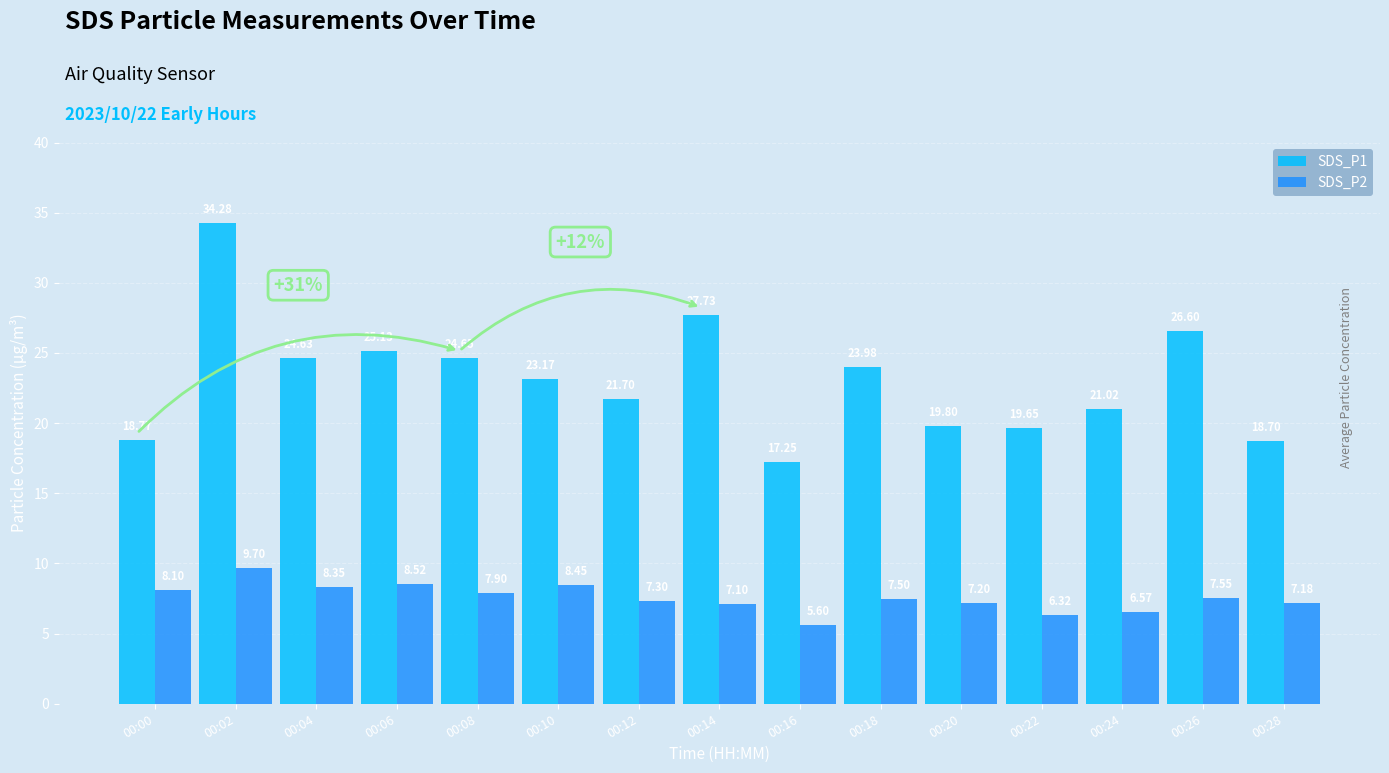

List the labels in order of SDS_P2 value, largest first.

00:02, 00:06, 00:10, 00:04, 00:00, 00:08, 00:26, 00:18, 00:12, 00:20, 00:28, 00:14, 00:24, 00:22, 00:16